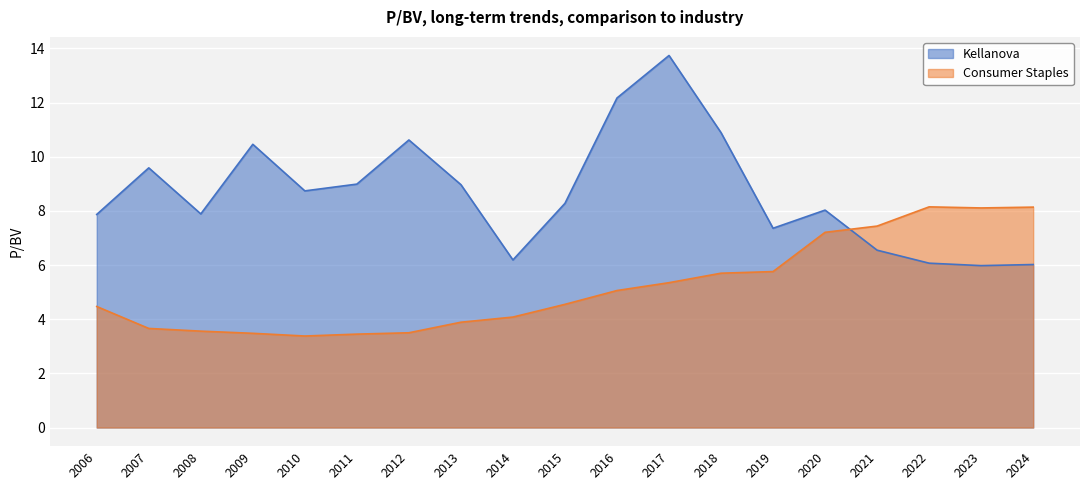

At how many categories does at least one series exceed 10?

5